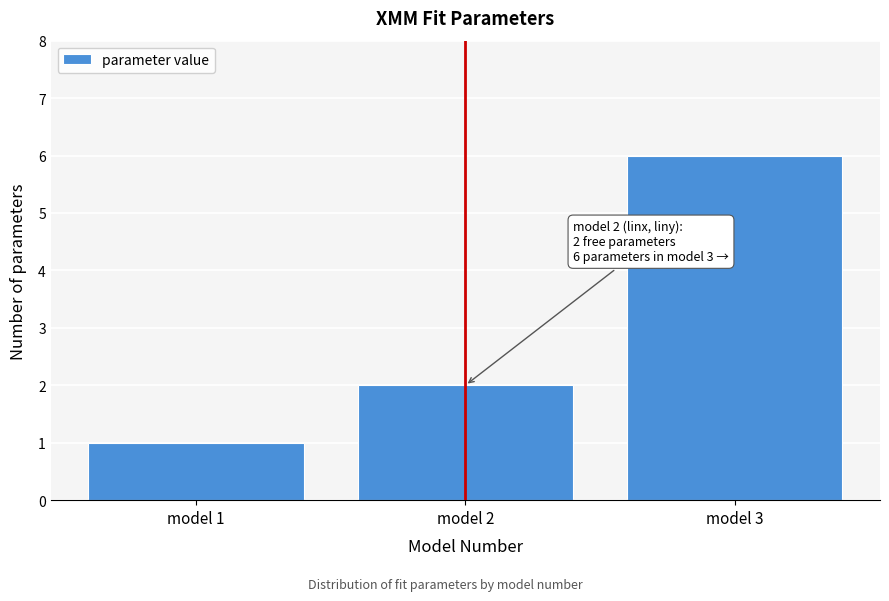

Reading left to right, extract all data points from this chart.

model 1=1	model 2=2	model 3=6